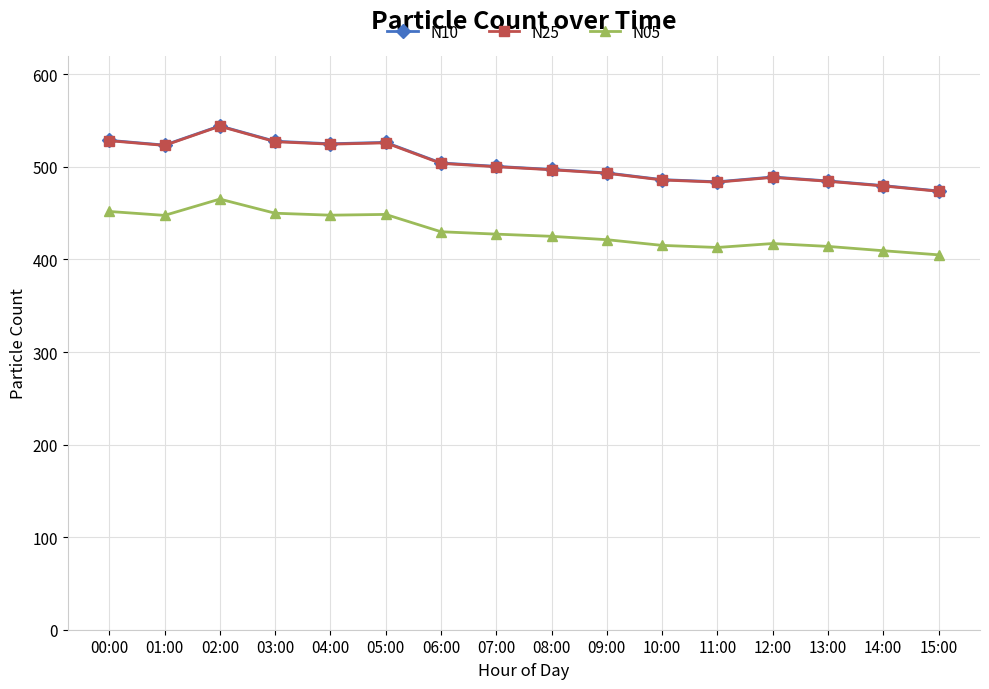

How many series are shown in this chart?

3